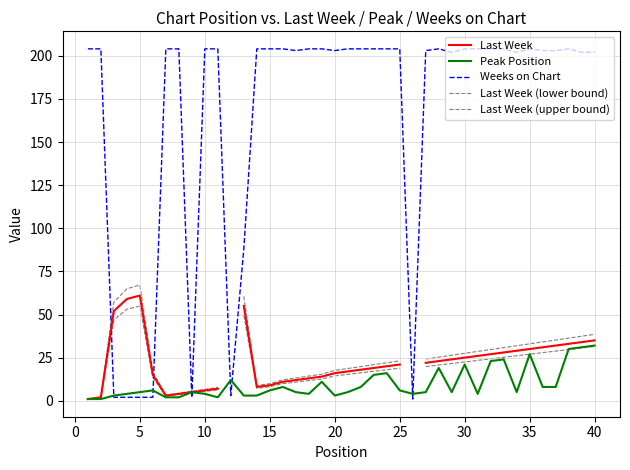

Does the chart have visible grid lines?

Yes